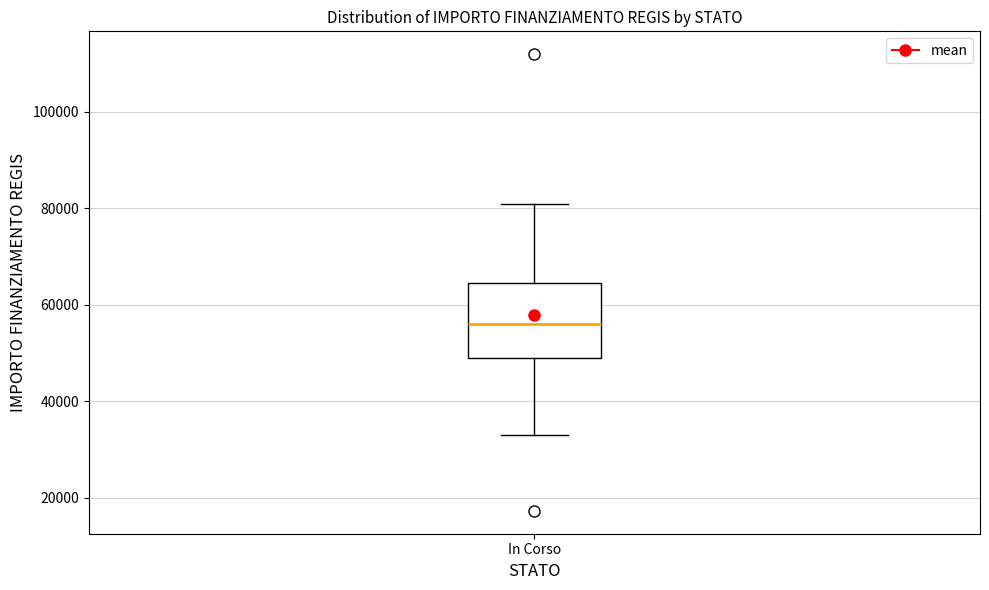

Where does the lower whisker of the box for In Corso end on the y-axis? The values are not printed on the chart, so give them approximately, as read against the axis.

32000